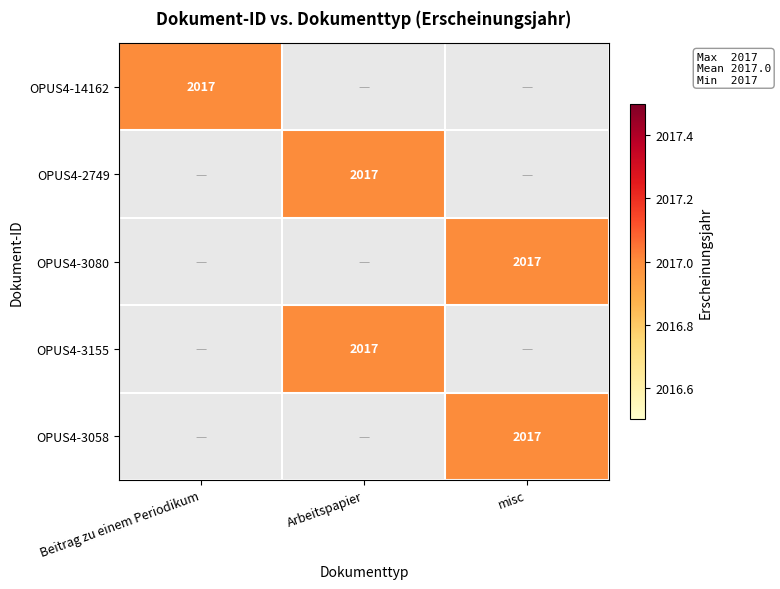

What is the sum of all OPUS4-3155 values?

2017